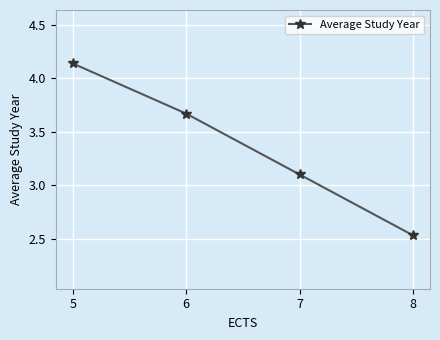

Between 6 and 8, which is larger?

6